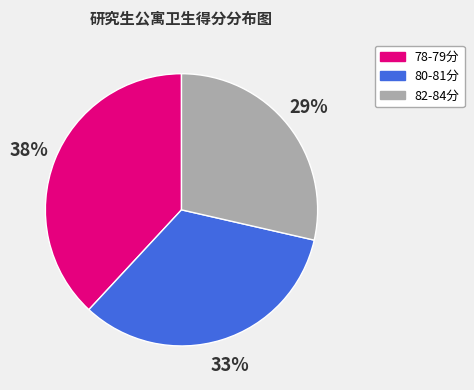

Which slice is the largest?

78-79分